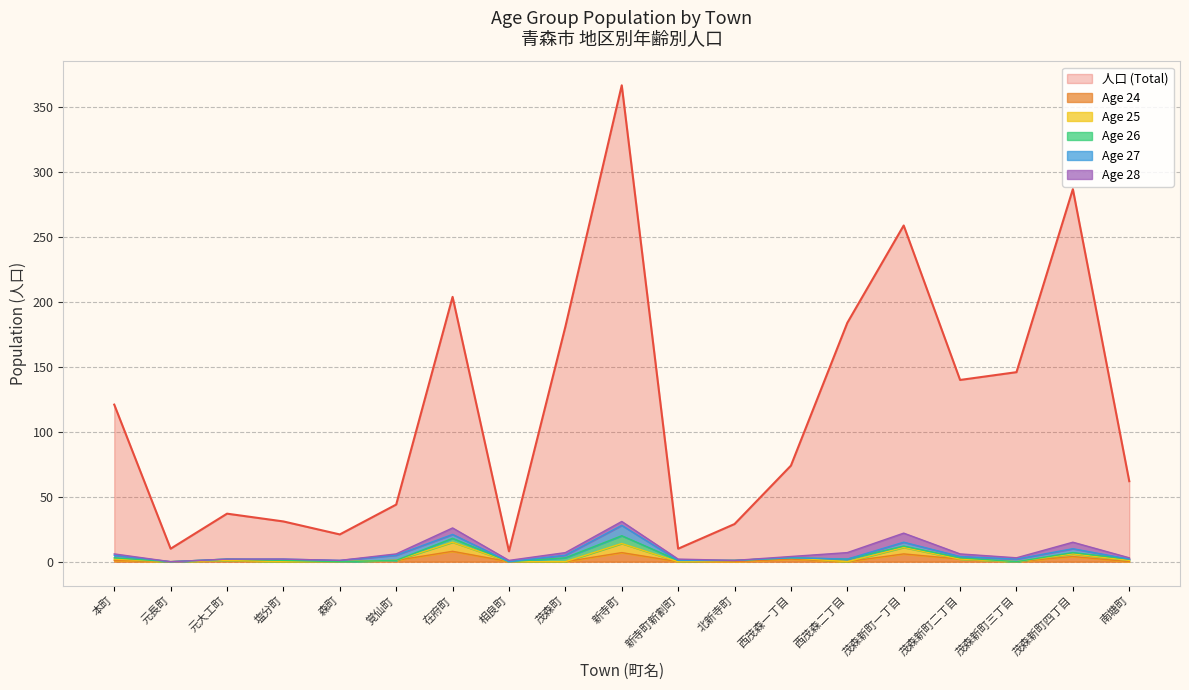

What is the sum of all age_25 values?

57